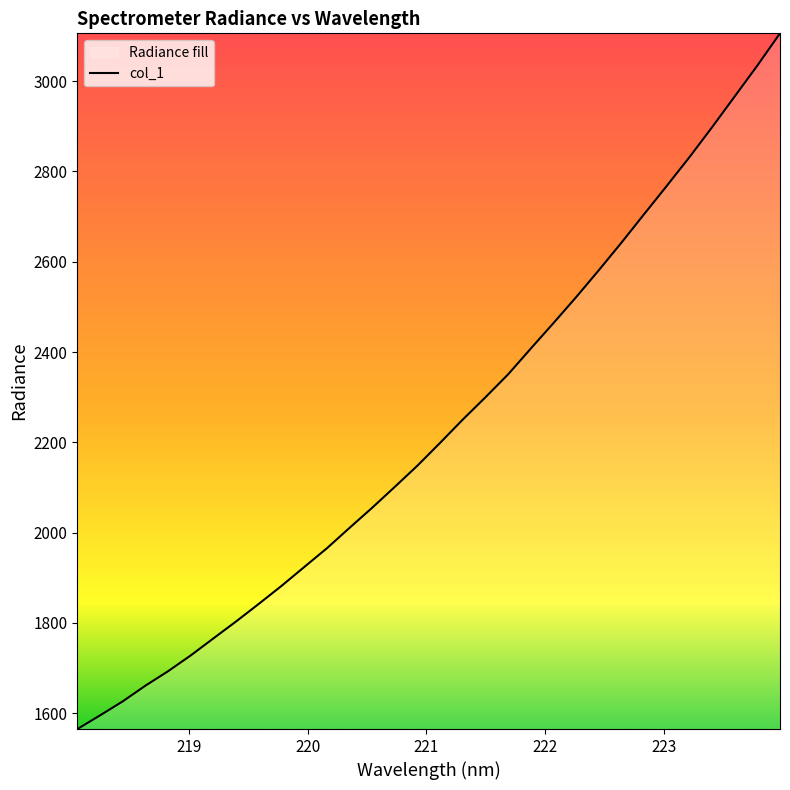

What is the difference between the maximum and minimum values?

1540.9